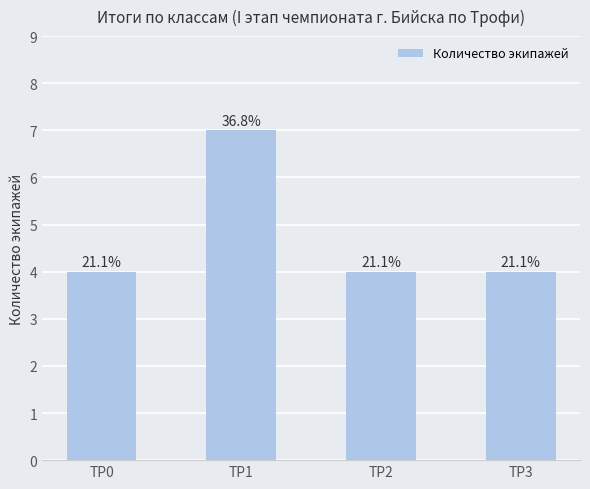

How many categories are shown in the chart?

4